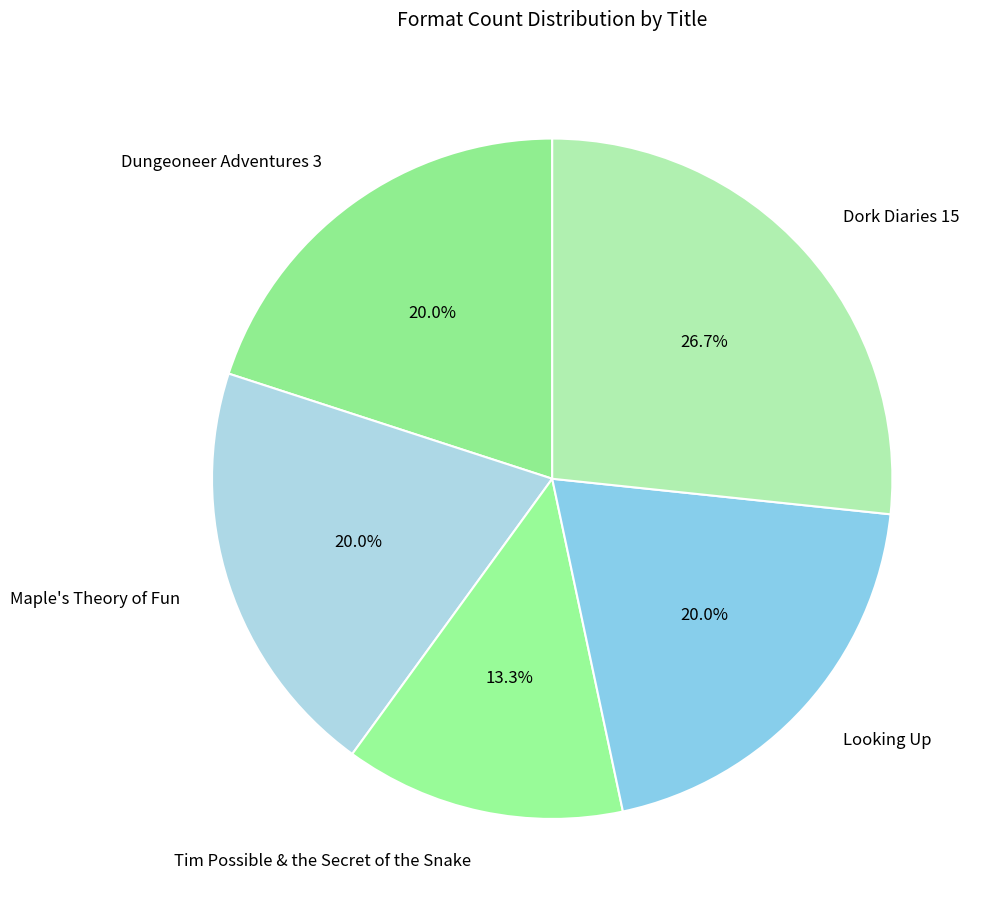

To the nearest percent, what percentage of the pie is Looking Up?

20%